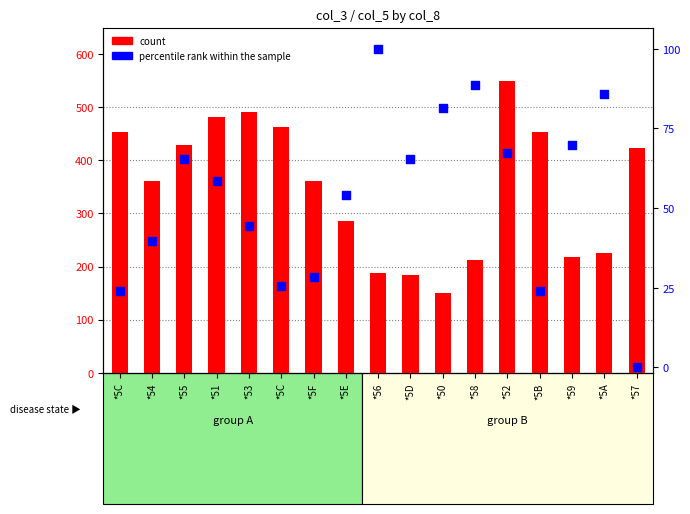

What are all the series names shown in the legend?

count, percentile rank within the sample